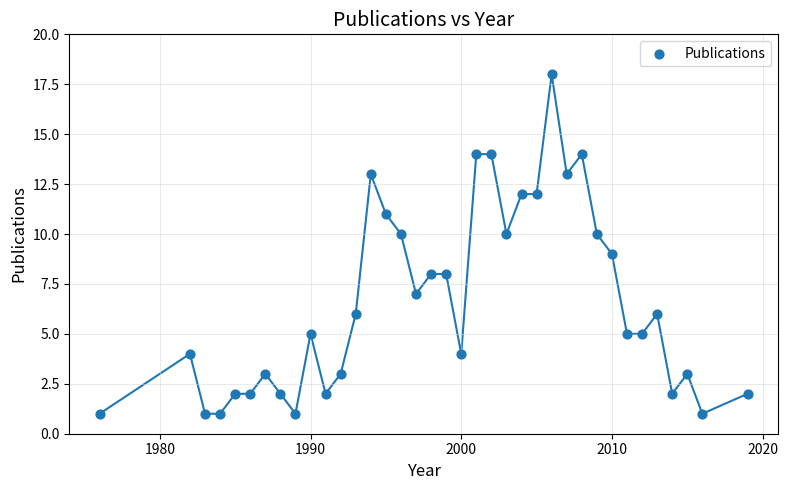

What is the range of X values (max minus min)?

43